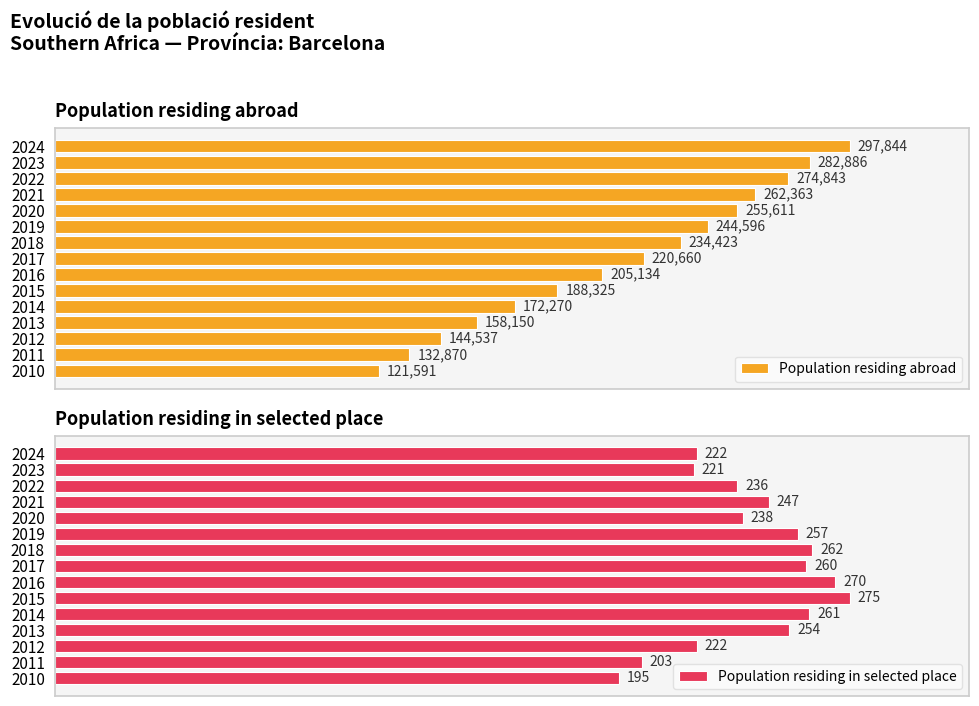

What is the difference between the maximum and minimum values in the Population residing abroad series?

176253